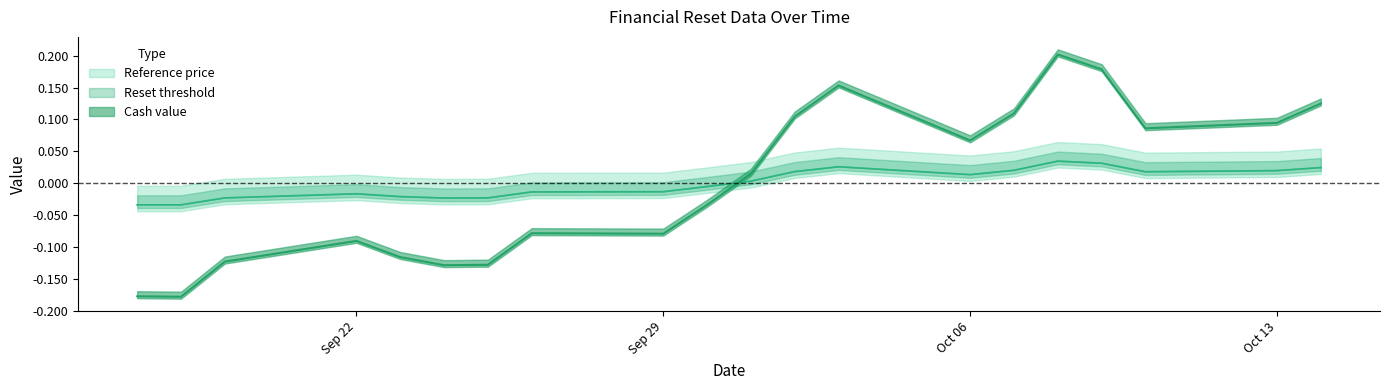

Which category has the lowest value across all series?

2025-09-18